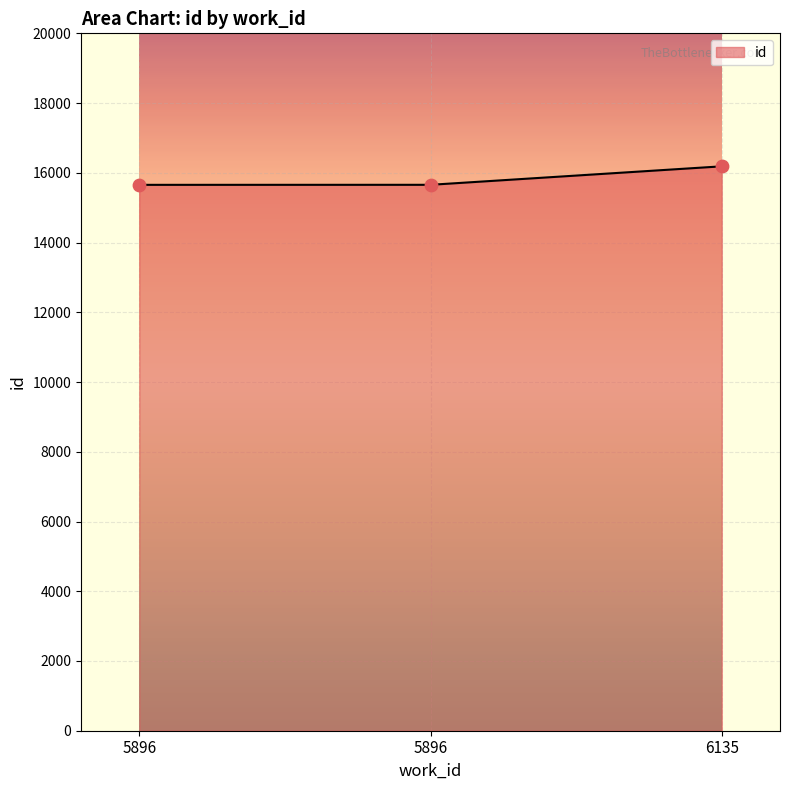

Count the number of data series in this chart.

1